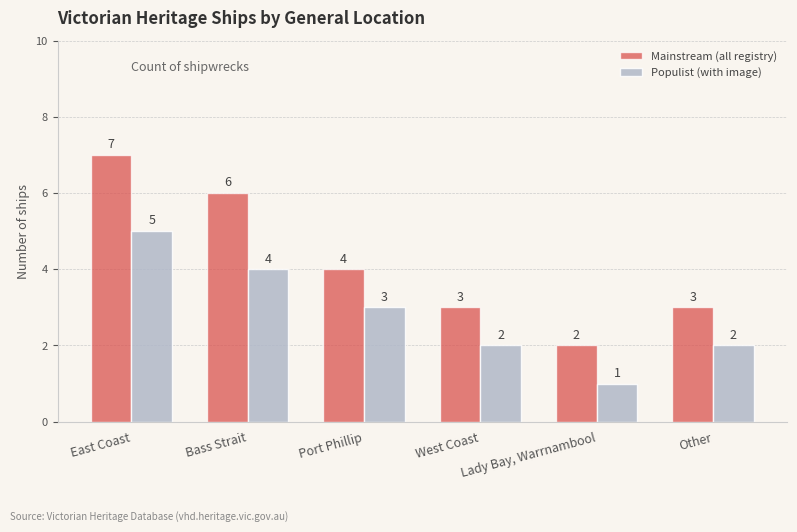

What is the label of the 4th bar from the right?

Port Phillip